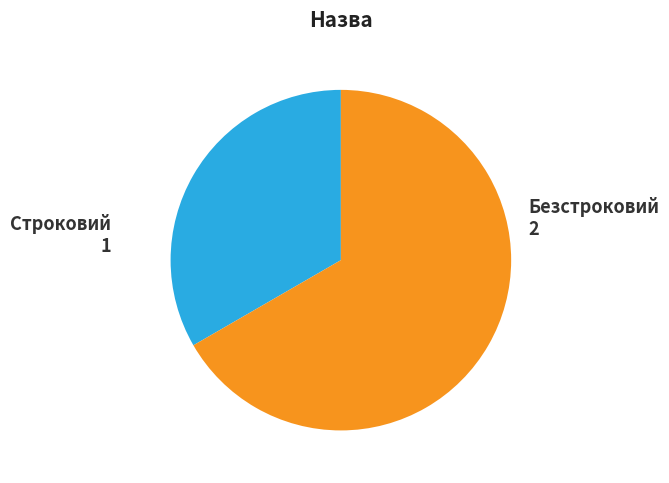

Is there any slice that represents more than half of the pie?

Yes